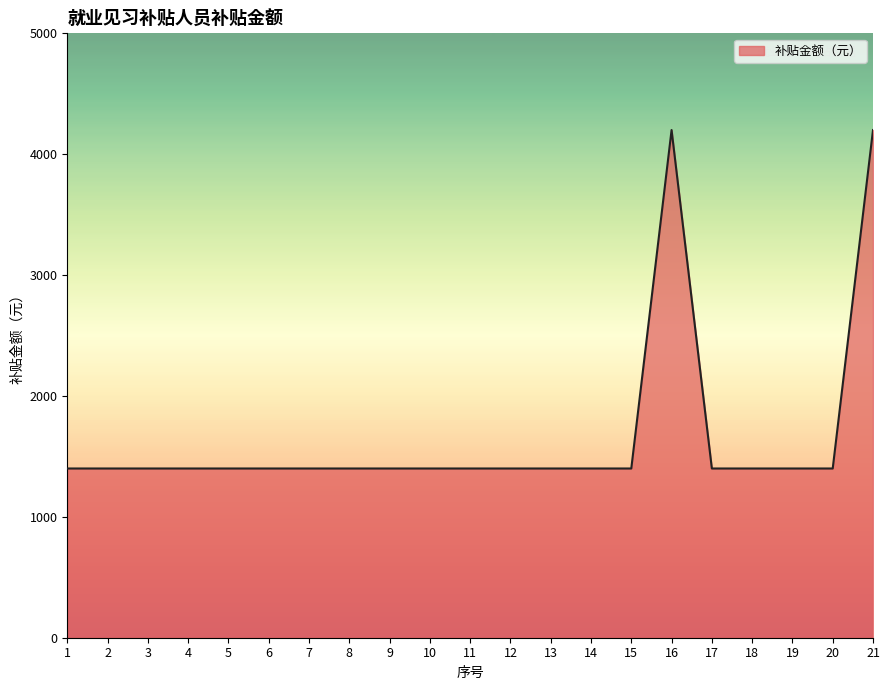

What is the difference between the maximum and minimum values?

2800